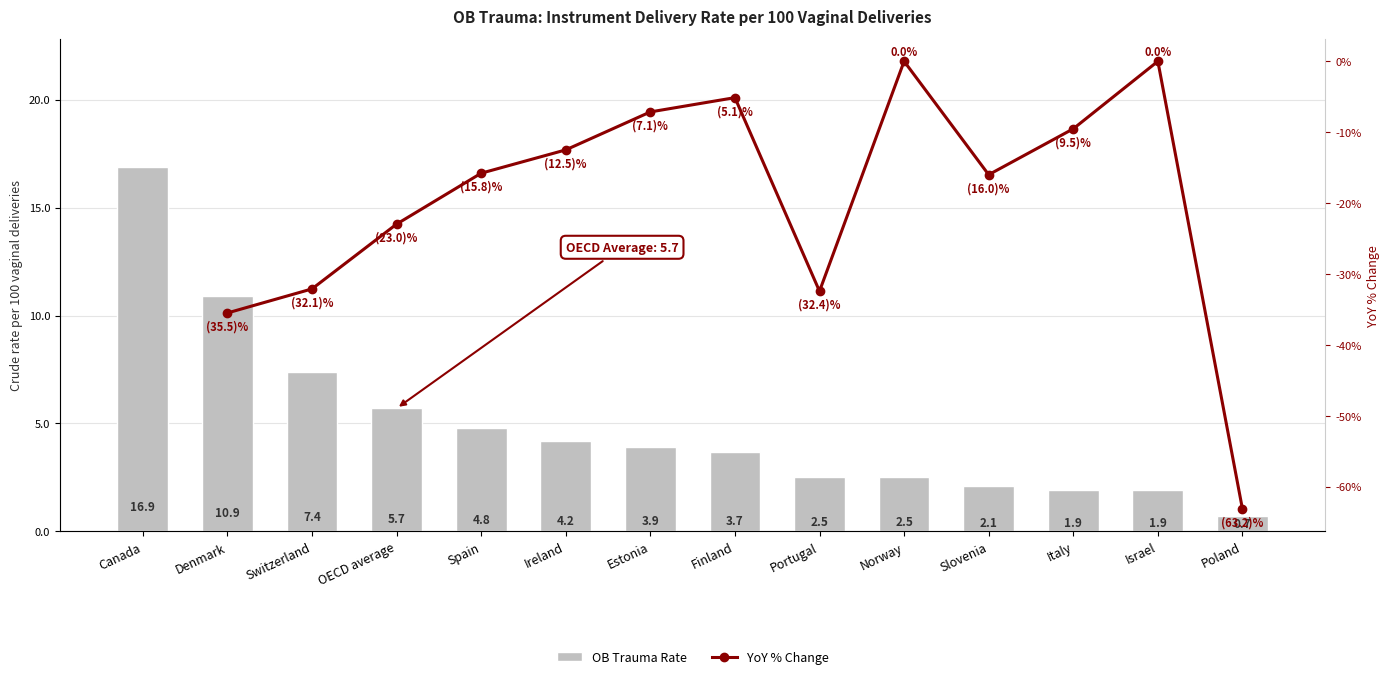

At which category does the chart reach its peak across all series?

Canada